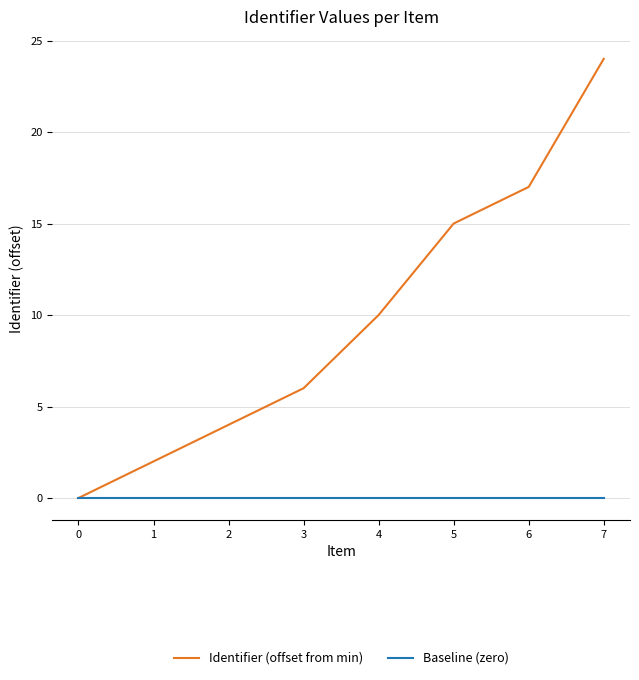

What is the total value across all series at 1?

2